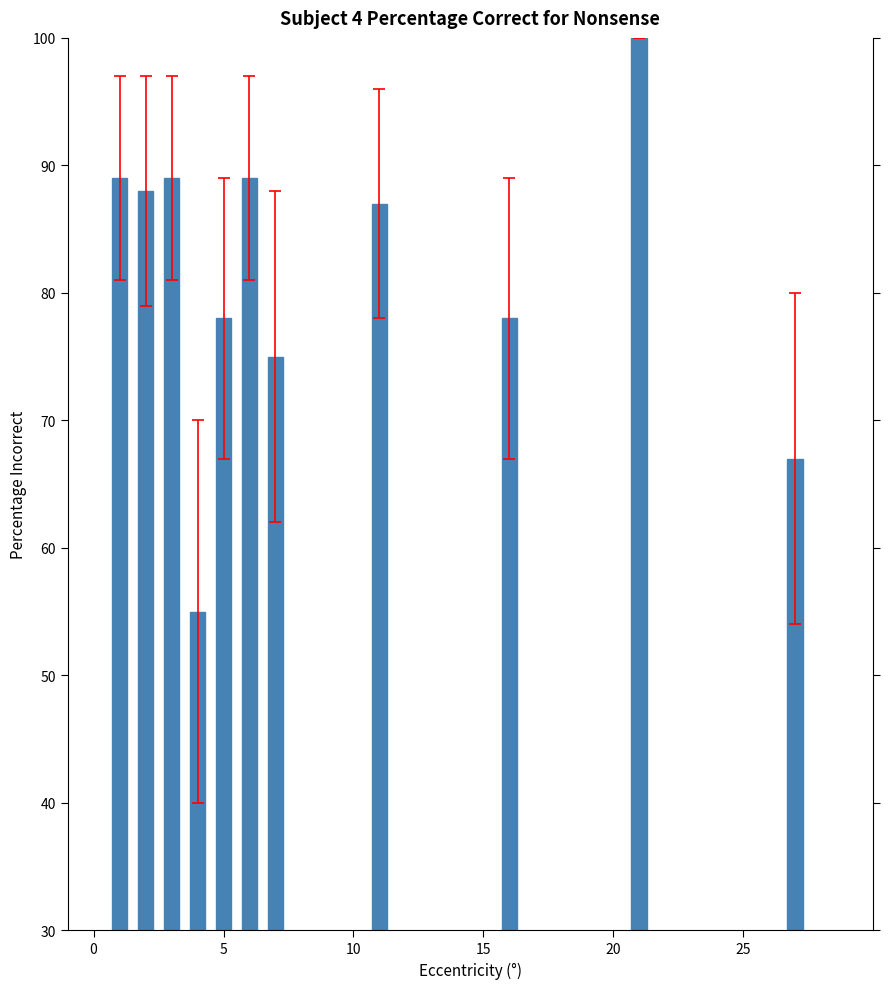

What is the difference between the maximum and second lowest values?

33